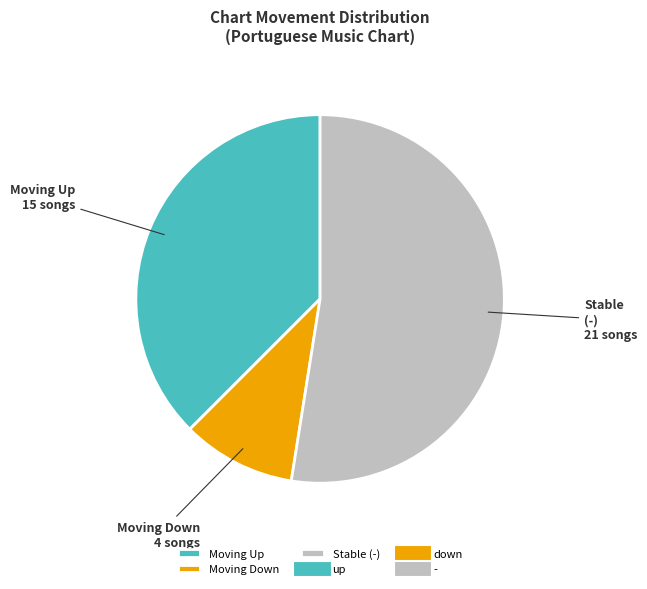

Which has a higher value, Moving Down or Moving Up?

Moving Up